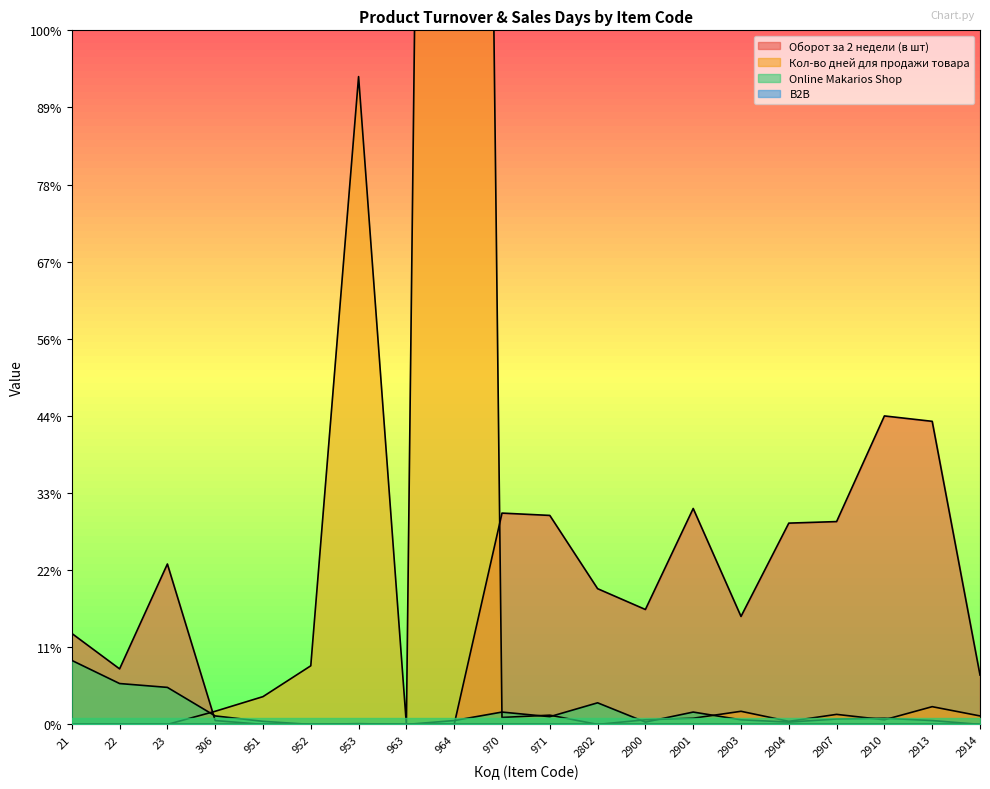

Which label corresponds to the largest value in the chart?

964